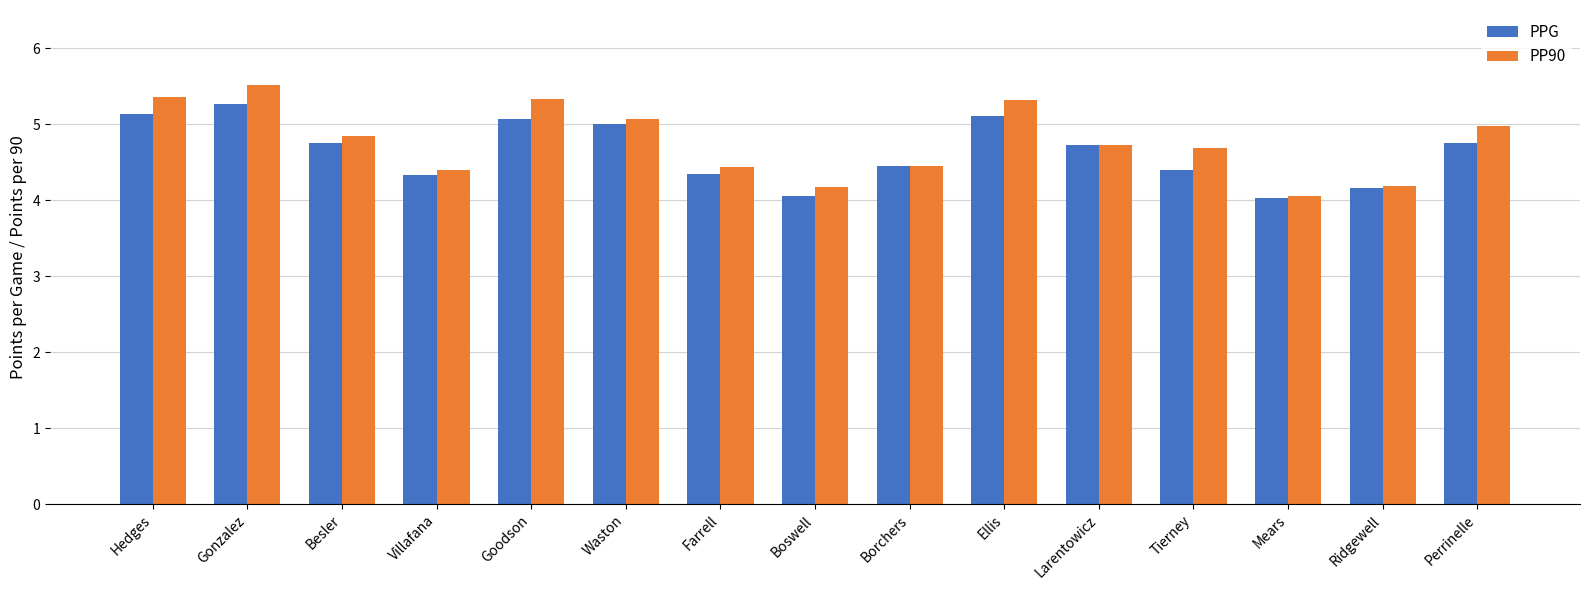

At which label does PPG reach its peak?

Gonzalez